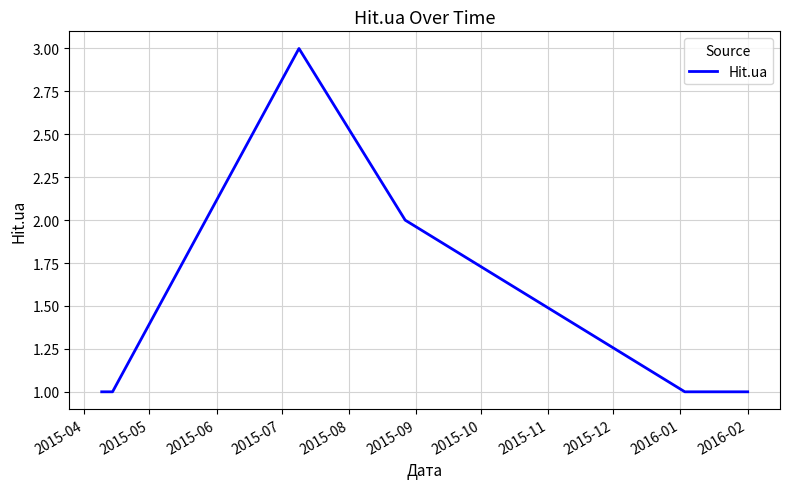

True or false: there are more than 2 points higher than both neighbors.

False